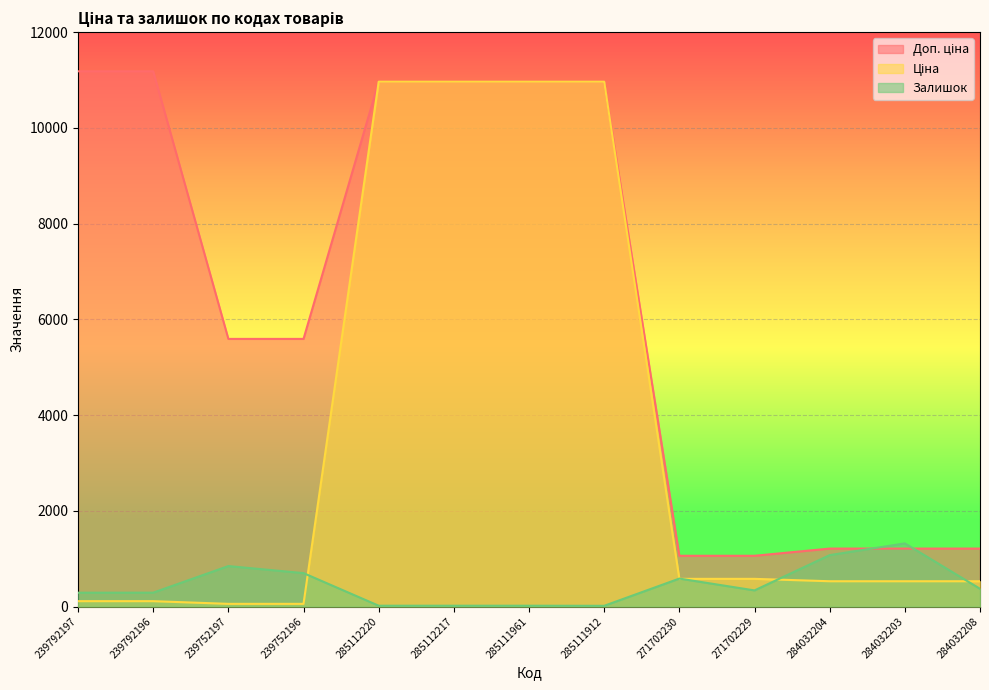

True or false: Доп. ціна and Ціна intersect in this chart.

False